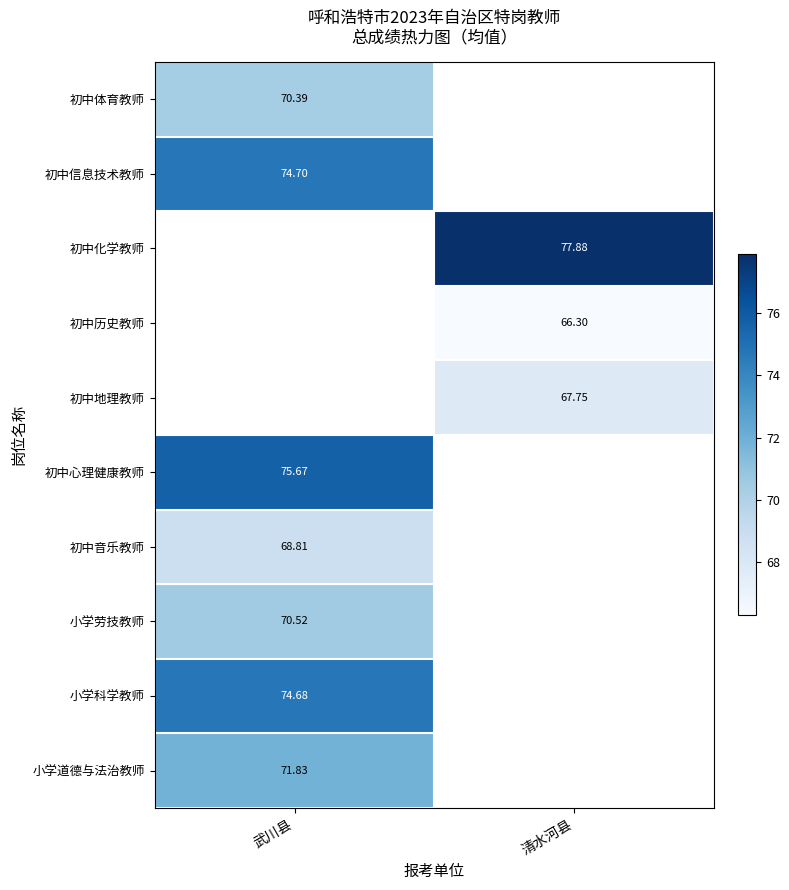

Count the number of data series in this chart.

10